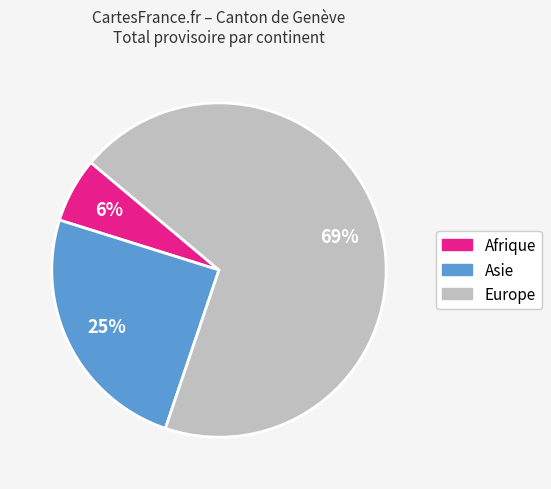

Does any single category account for the majority?

Yes